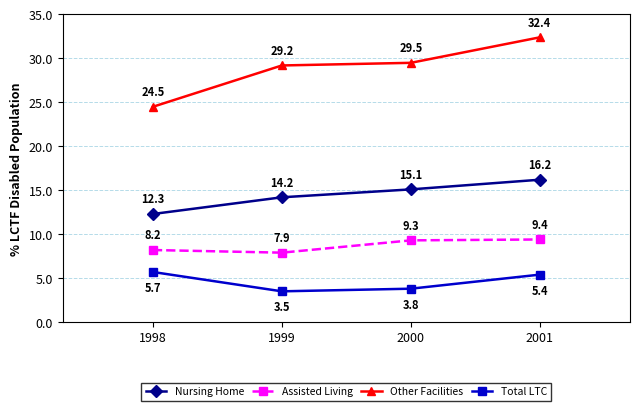

What is the greatest value displayed?

32.4